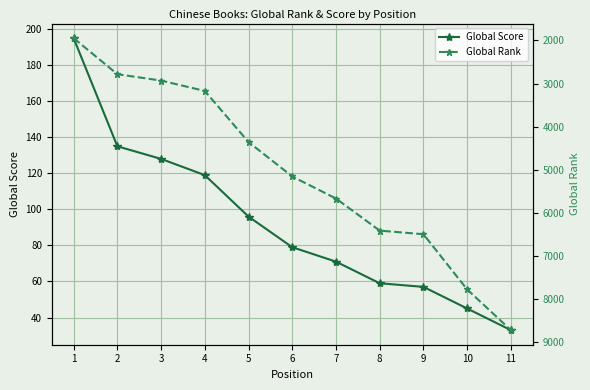

True or false: Global Rank has a value of 1728 at 2.

False